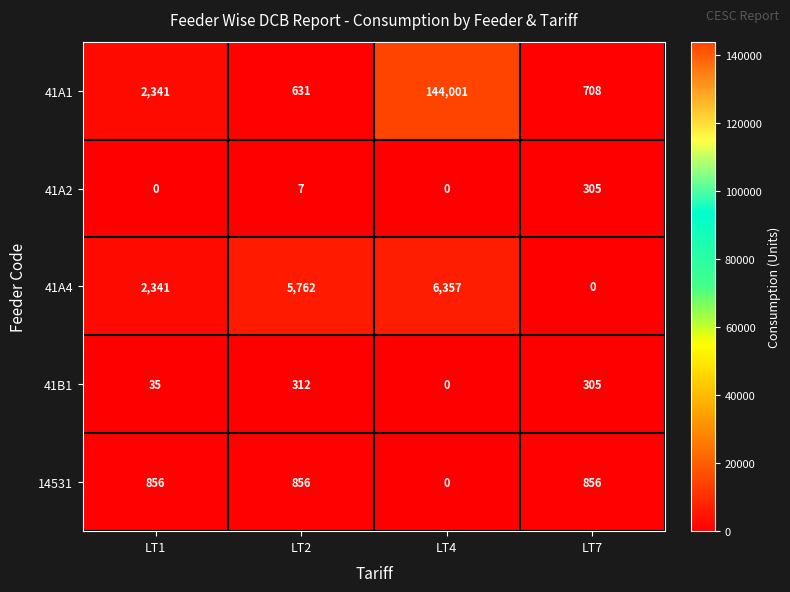

What is the difference between the 41A1 values at LT1 and LT4?

141660